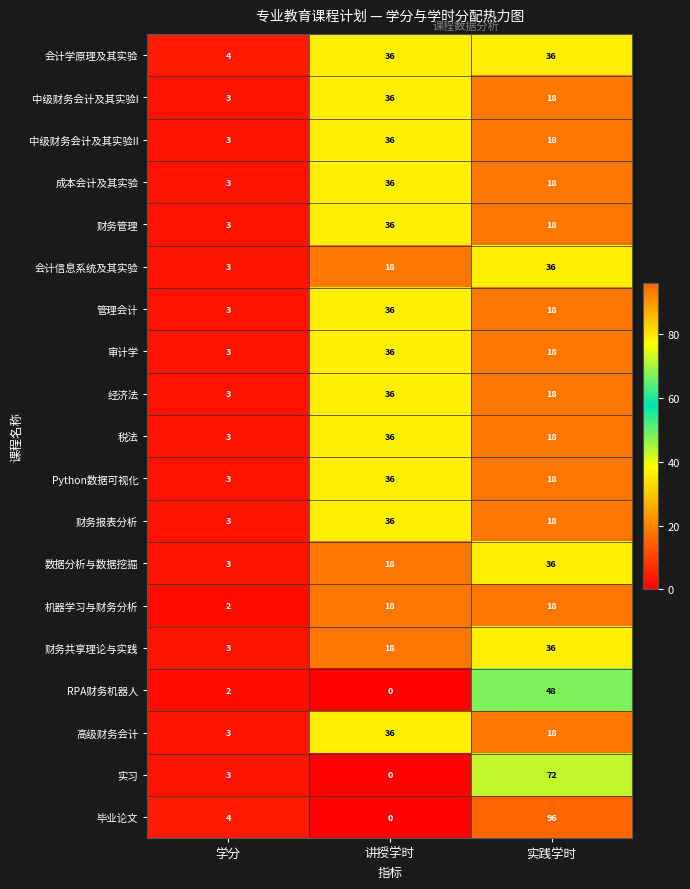

What is the maximum value shown in the chart?

96